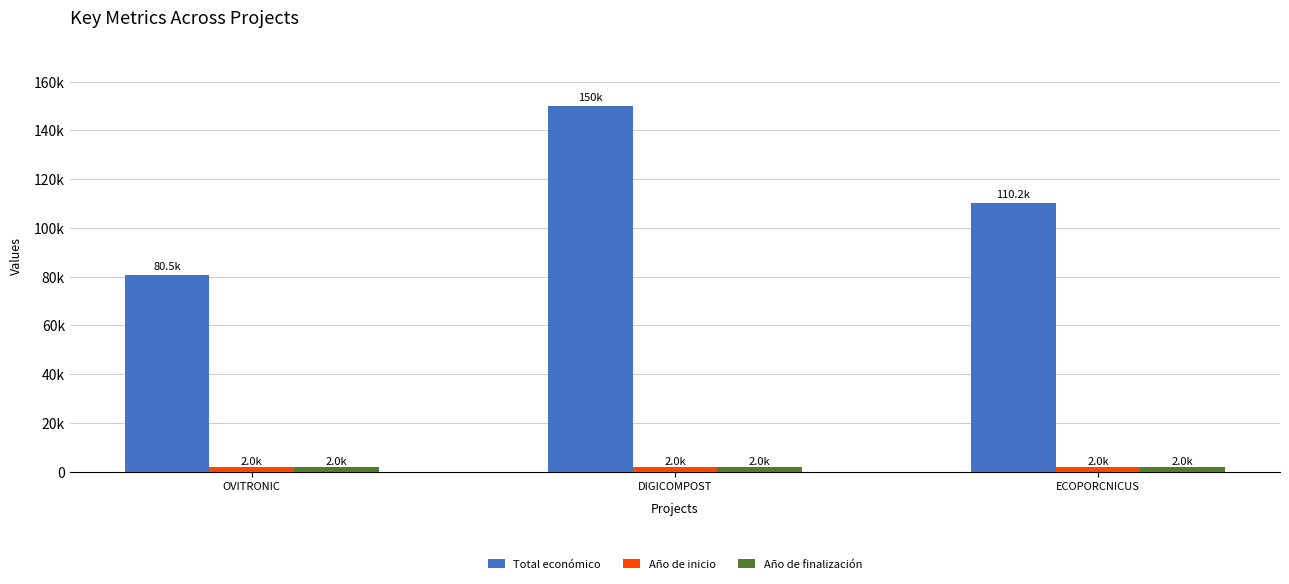

What is the spread (max minus min) of values at ECOPORCNICUS?

108144